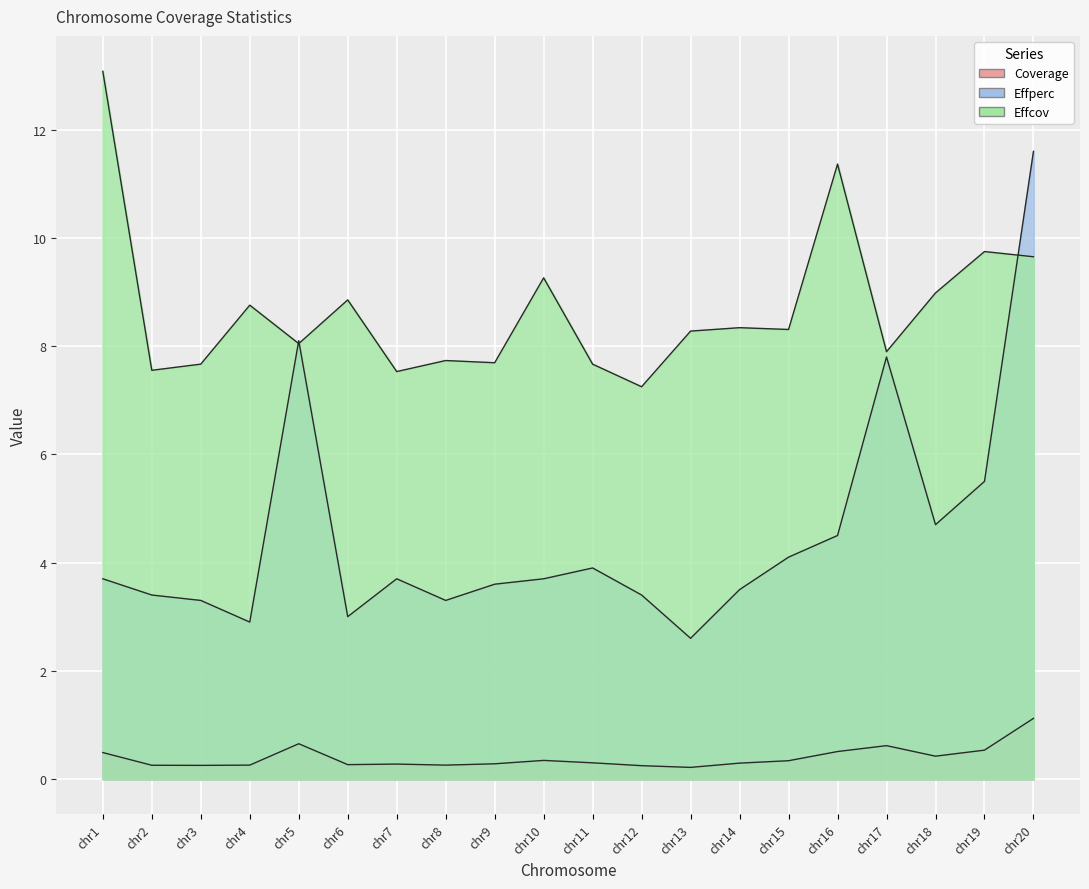

Reading right to left, what are all the values shown in this chart?

Coverage: 1.1	0.5	0.4	0.6	0.5	0.3	0.3	0.2	0.2	0.3	0.3	0.3	0.3	0.3	0.3	0.7	0.3	0.3	0.3	0.5
Effperc: 11.6	5.5	4.7	7.8	4.5	4.1	3.5	2.6	3.4	3.9	3.7	3.6	3.3	3.7	3.0	8.1	2.9	3.3	3.4	3.7
Effcov: 9.7	9.7	9.0	7.9	11.4	8.3	8.3	8.3	7.2	7.7	9.3	7.7	7.7	7.5	8.9	8.0	8.8	7.7	7.6	13.1